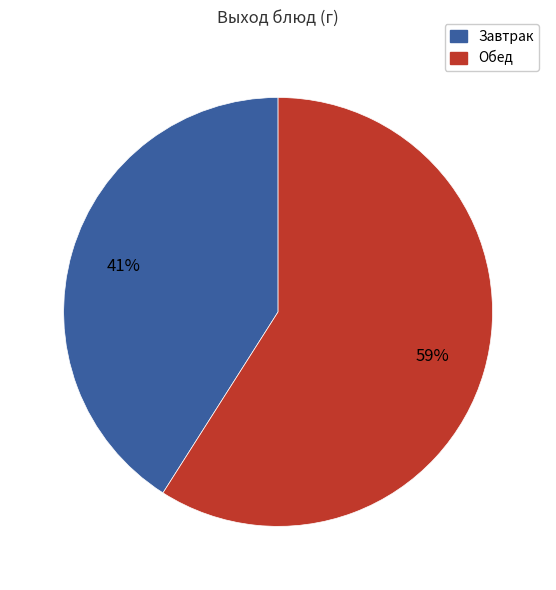

Is there any slice that represents more than half of the pie?

Yes